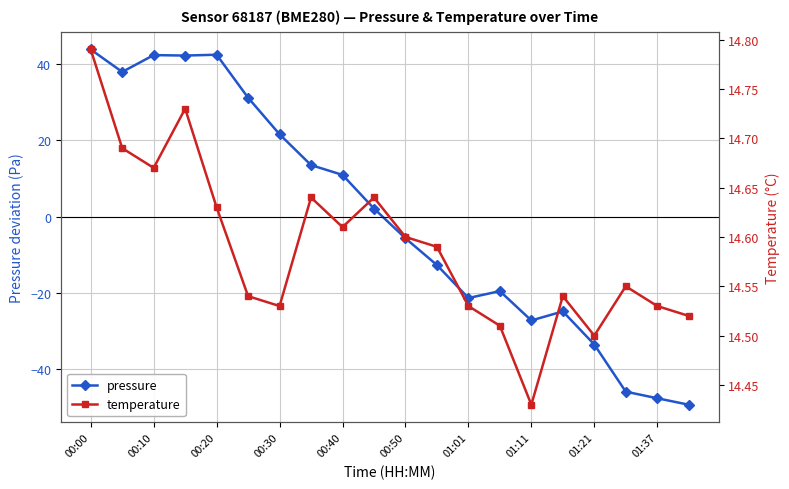

The value of pressure at 00:00 is 43.7. True or false?

True